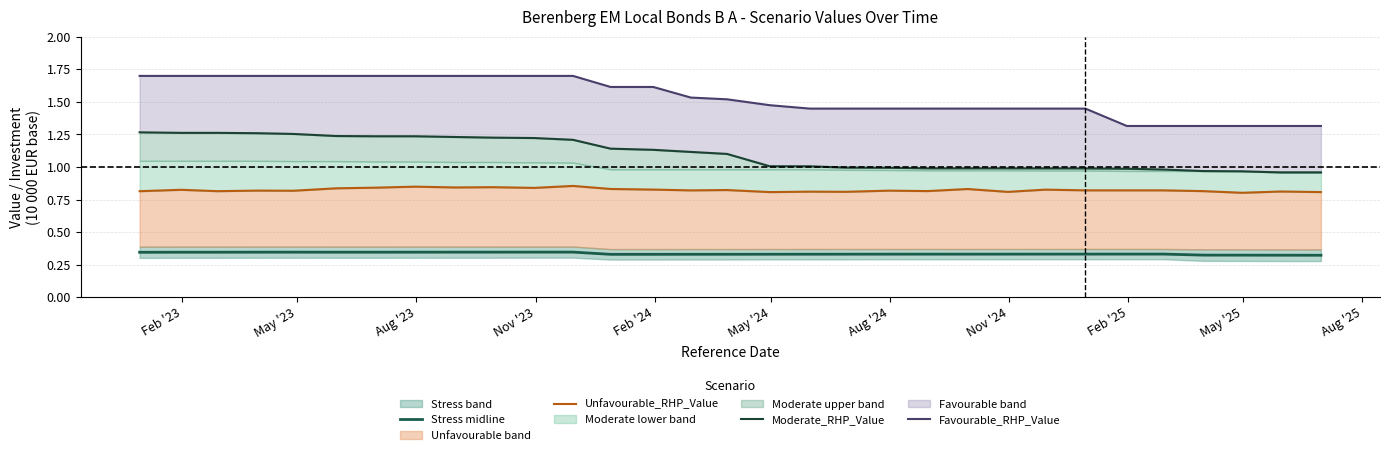

True or false: Unfavourable_RHP_Value and Favourable_RHP_Value cross at least once.

False